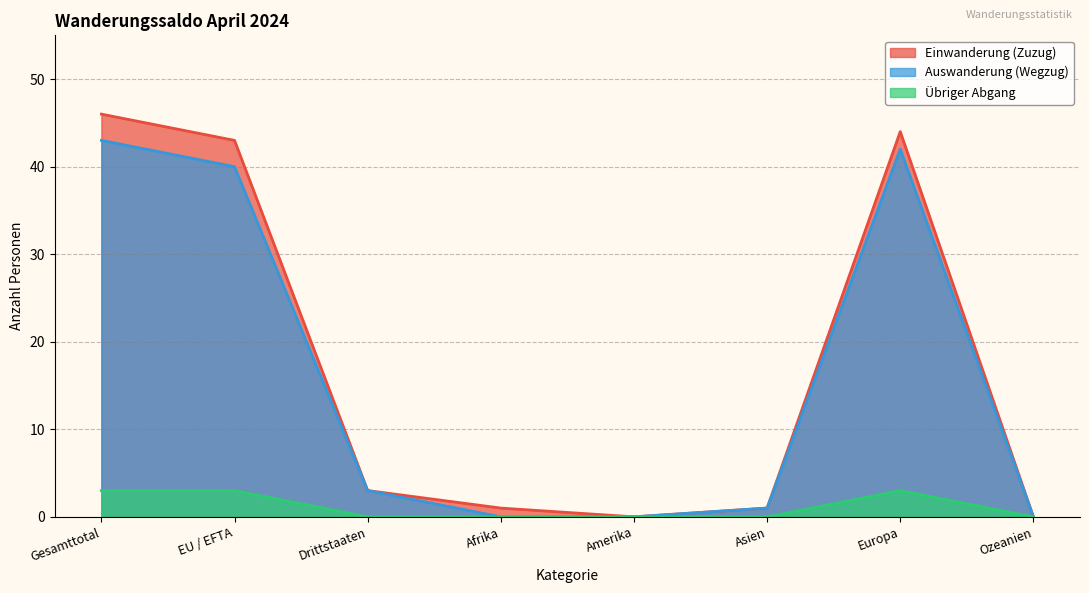

At which label does Übriger Abgang reach its minimum?

Drittstaaten